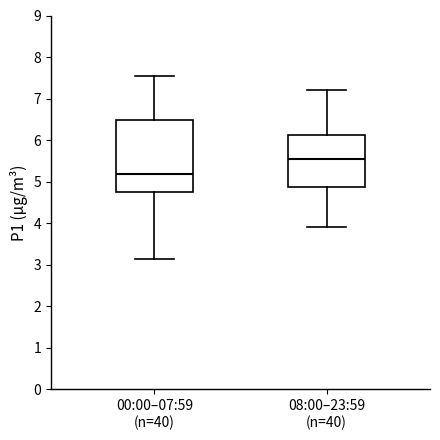

Which box is the tallest, from its lower edge to its upper edge?

00:00–07:59 (n=40)